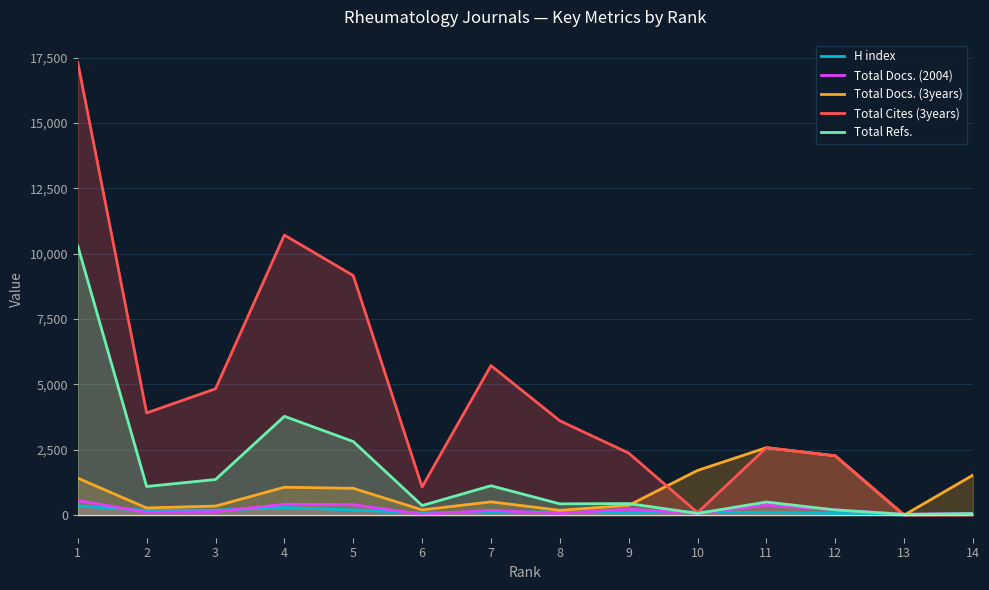

Rank the series by their maximum value, from lowest to highest.

H index, Total Docs. (2004), Total Docs. (3years), Total Refs., Total Cites (3years)